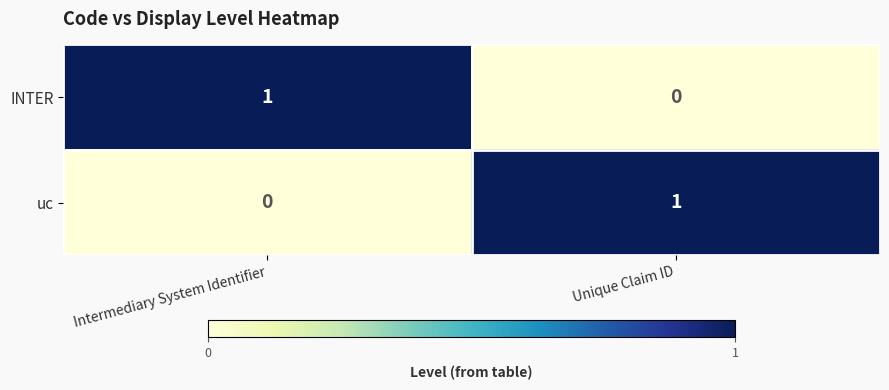

List the labels in order of uc value, largest first.

Unique Claim ID, Intermediary System Identifier